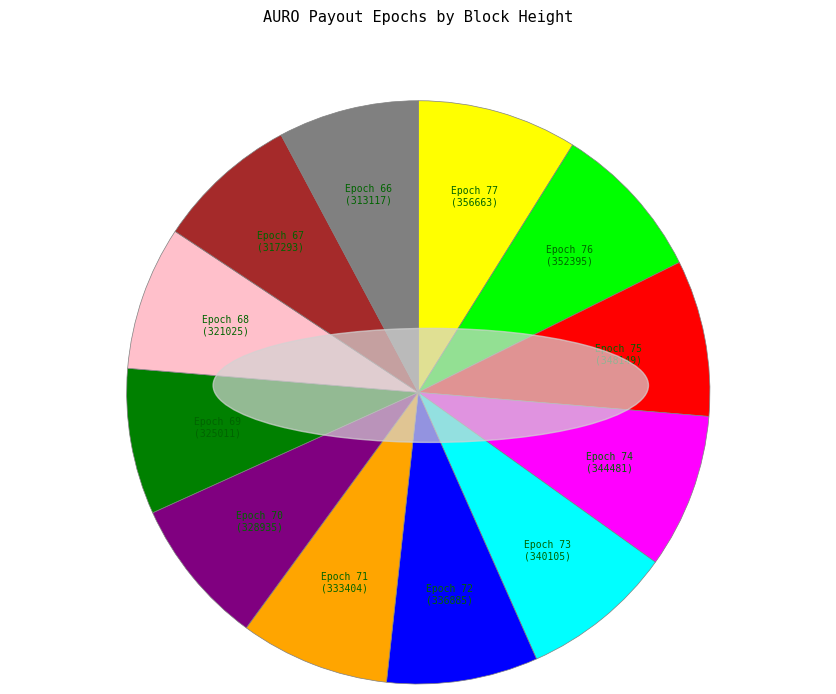

Is it true that Epoch 67 is 1% of the pie?

False